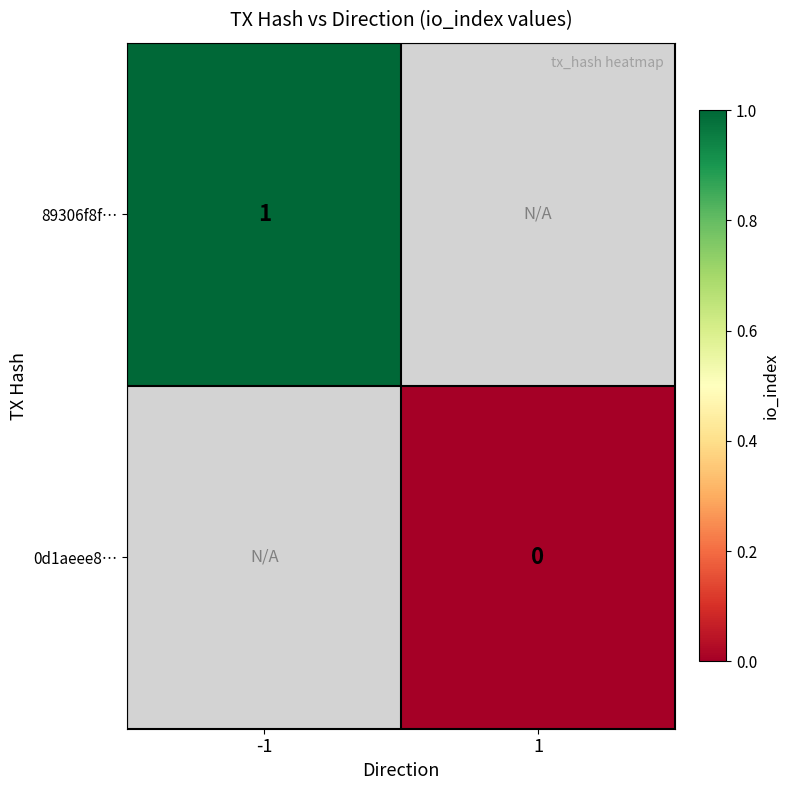

At -1, list the series in order from largest to smallest.

89306f8f…, 0d1aeee8…